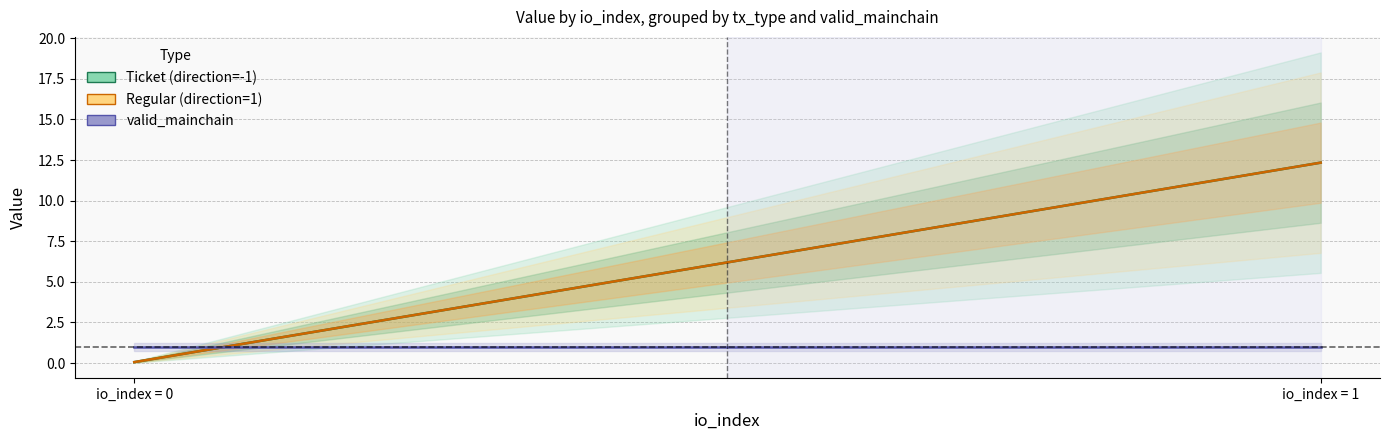

How many distinct data groups are displayed?

3